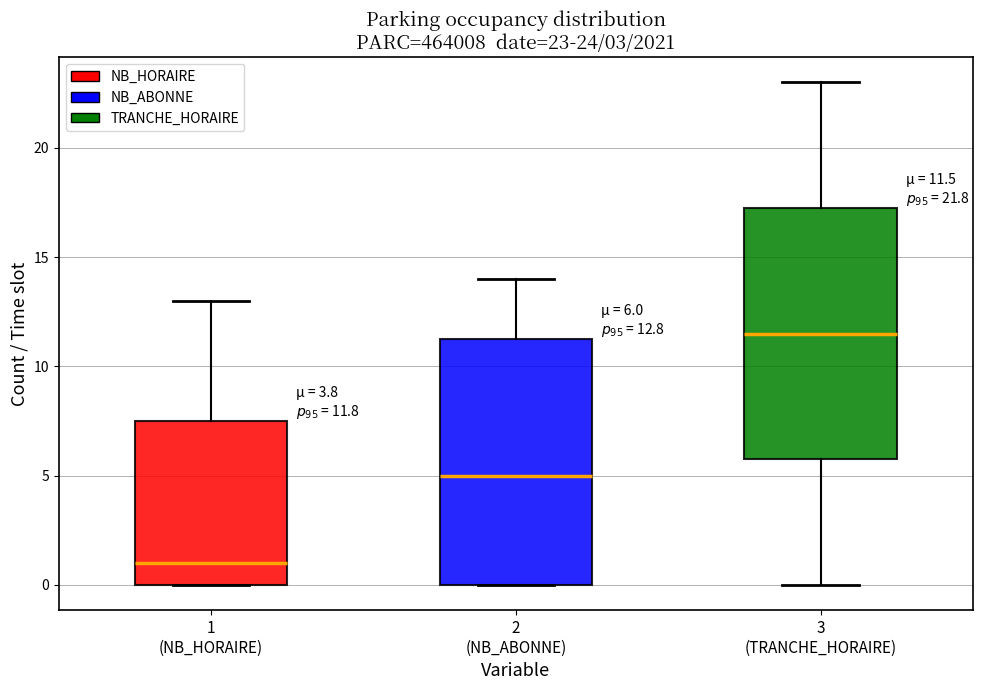

Which box's median line is the lowest?

1 (NB_HORAIRE)